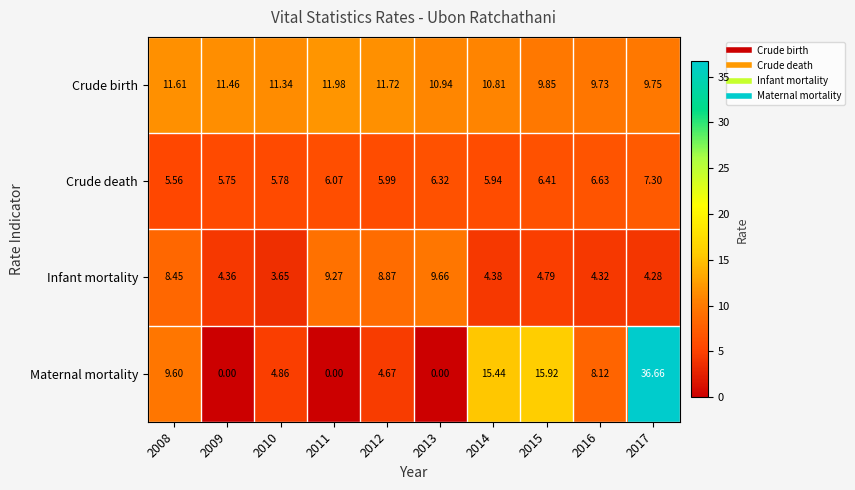

Rank the series at 2015 from highest to lowest value.

Maternal mortality, Crude birth, Crude death, Infant mortality